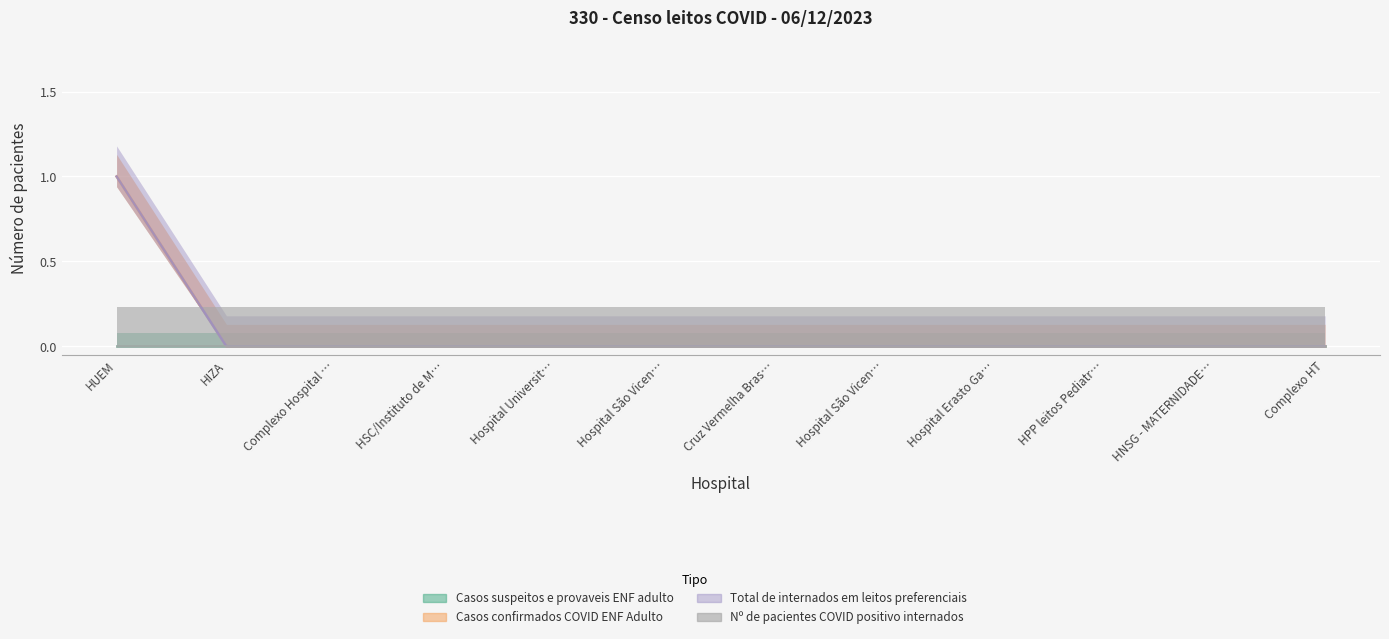

Is it true that Casos confirmados COVID ENF Adulto equals 0 at HPP leitos Pediatria?

True